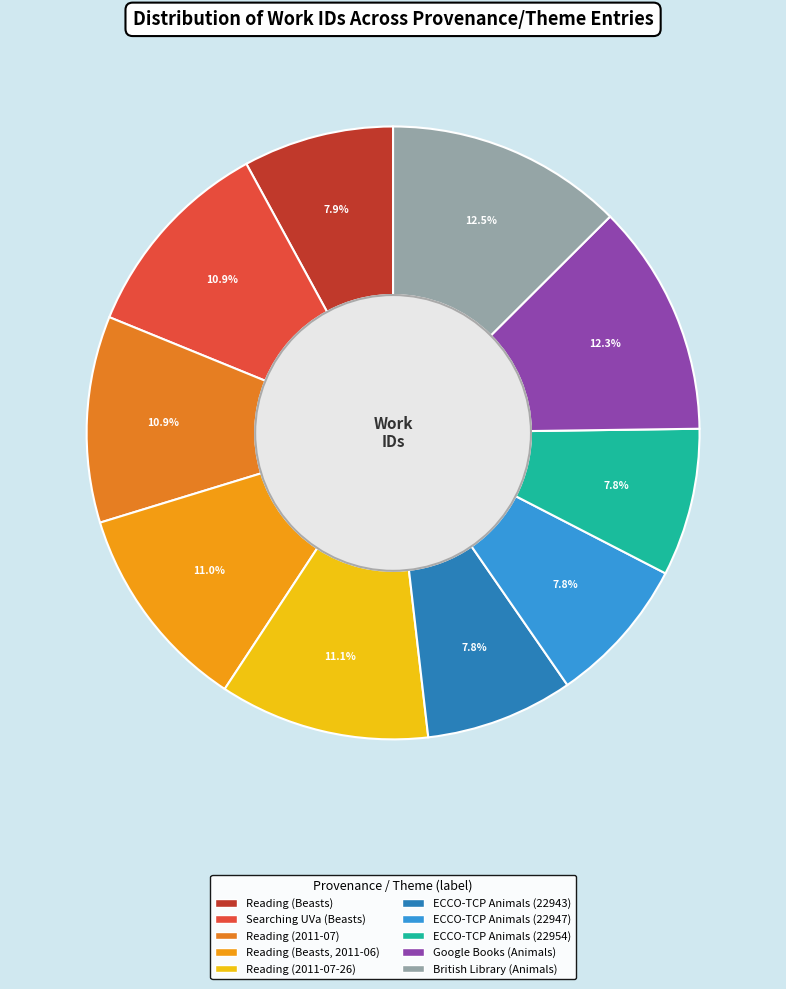

How many segments does this pie chart have?

10